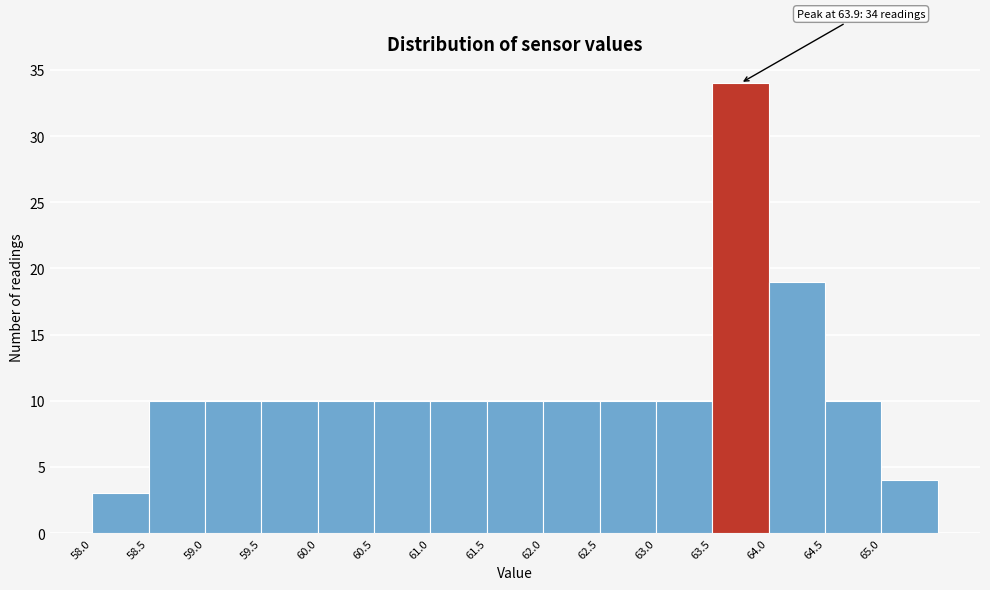

Which range on the x-axis has the tallest bar?

63.5 to 64.0